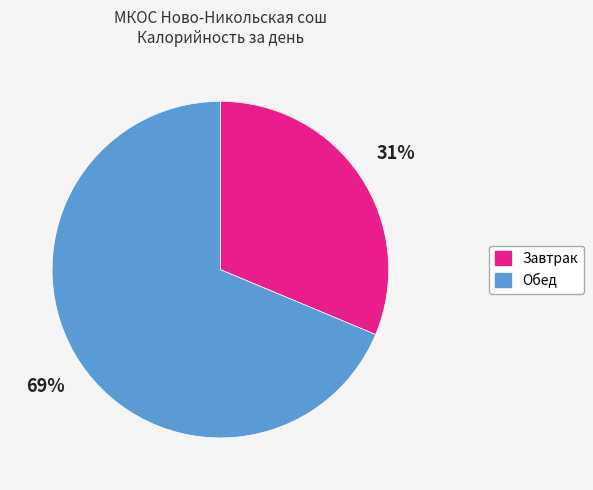

What is the smallest slice in the pie chart?

Завтрак